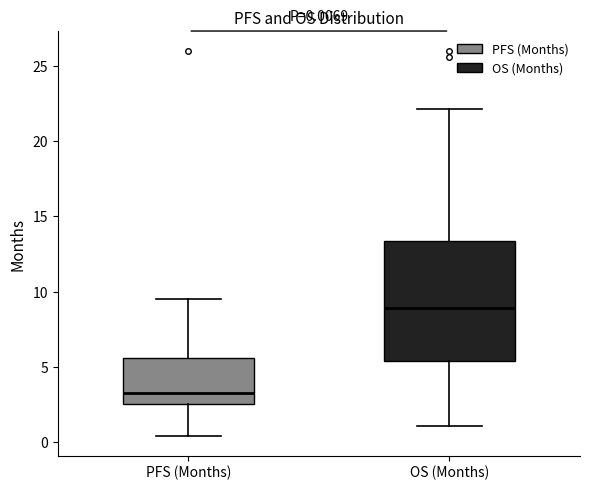

Comparing the boxes themselves (not the whiskers), which one is the tallest?

OS (Months)